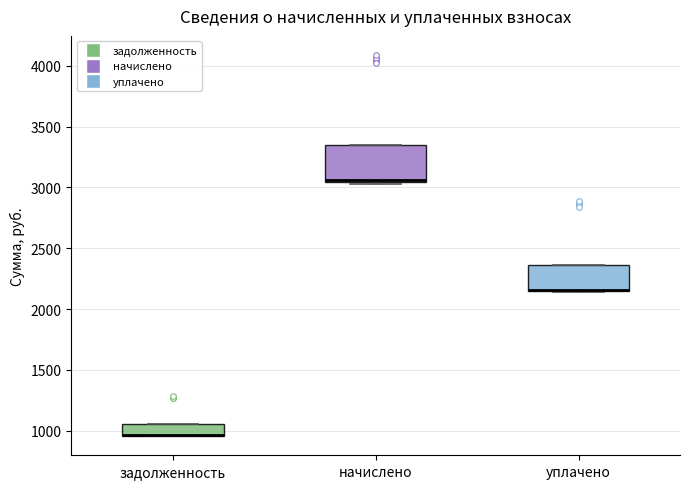

Where is the lower edge of the box for задолженность on the y-axis? The values are not printed on the chart, so give them approximately, as read against the axis.

950